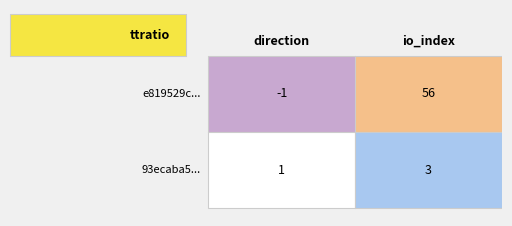

What is the difference between the maximum and minimum values in the 93ecaba524a7cdfa470dbc1dba752342637f27f series?

2